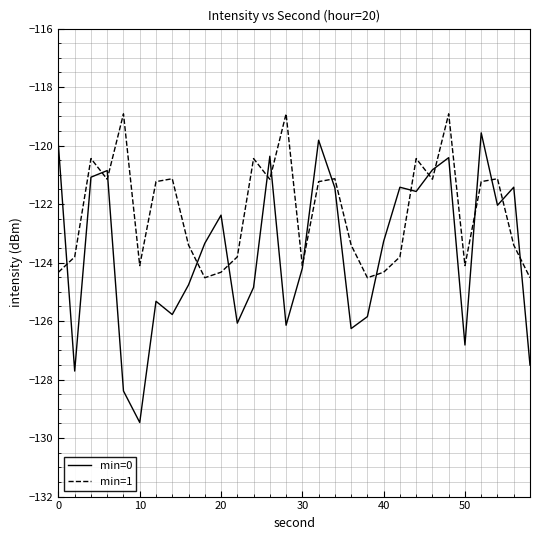

What is the sum of all min=0 values?

-3708.9